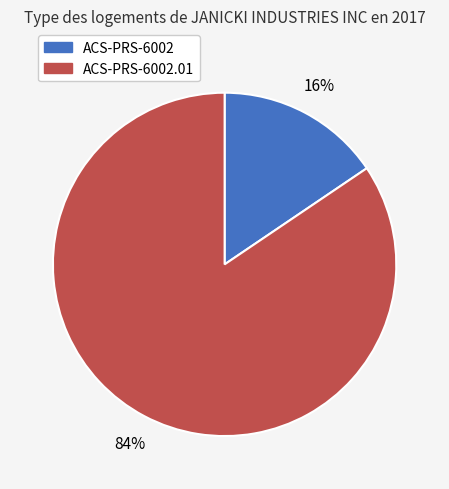

Is there any slice that represents more than half of the pie?

Yes